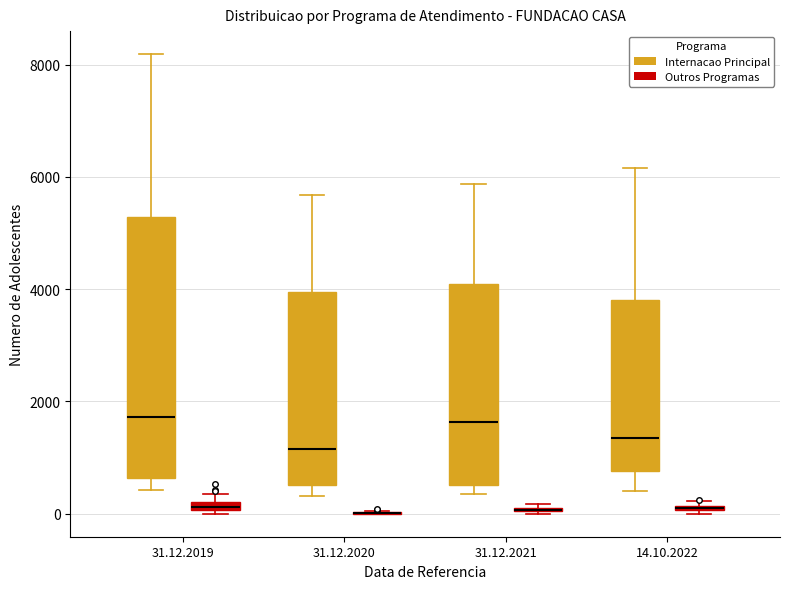

Where does the upper whisker of the box for 31.12.2020 (Internacao Principal) end on the y-axis? The values are not printed on the chart, so give them approximately, as read against the axis.

5600